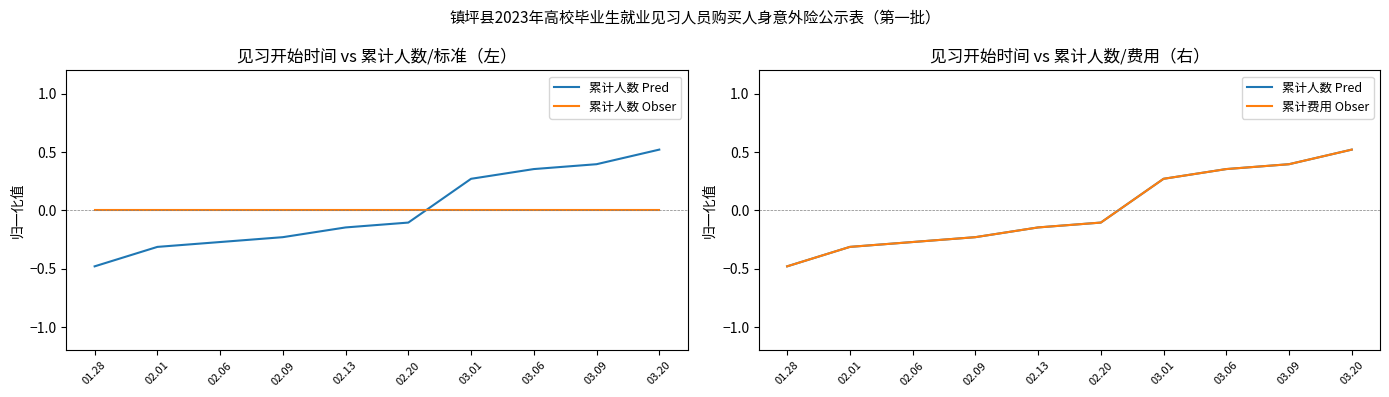

Between which two adjacent categories do 累计费用 Obser and 累计人数 Obser first intersect?

02.20 and 03.01